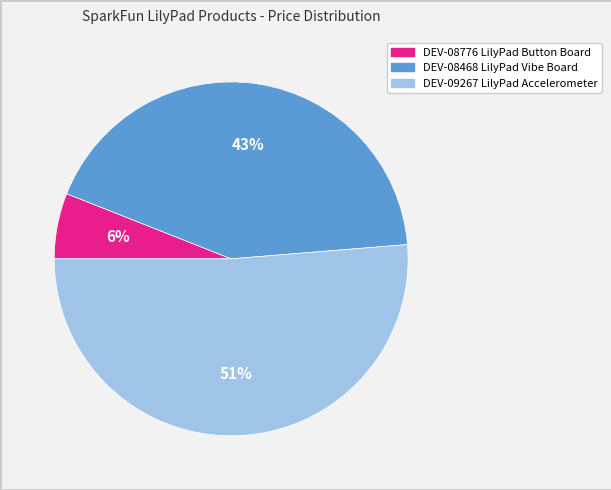

True or false: DEV-09267 LilyPad Accelerometer accounts for 51% of the total.

True